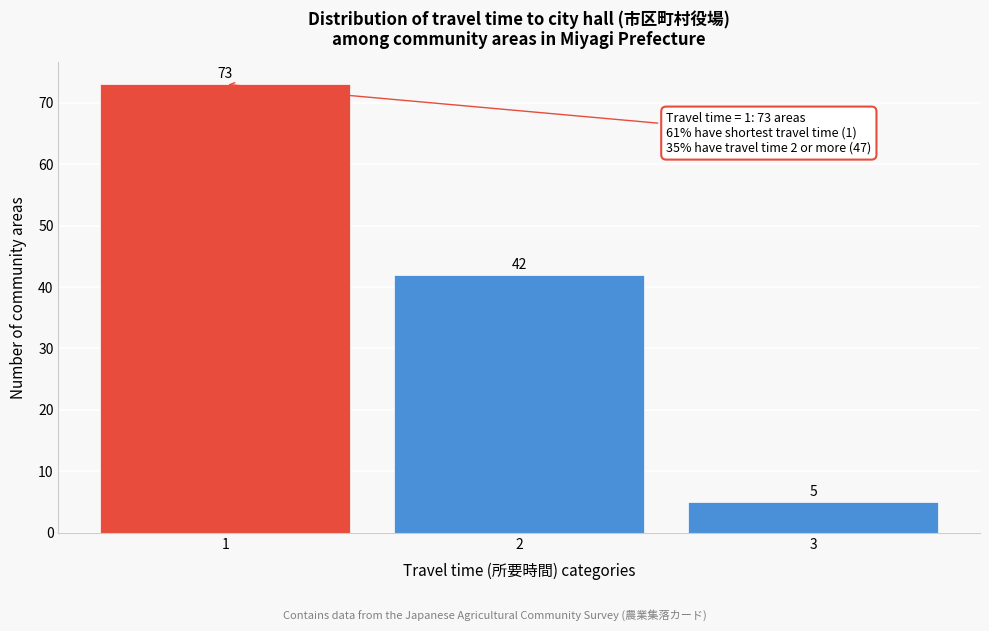

Reading left to right, what are all the values shown in this chart?

73	42	5